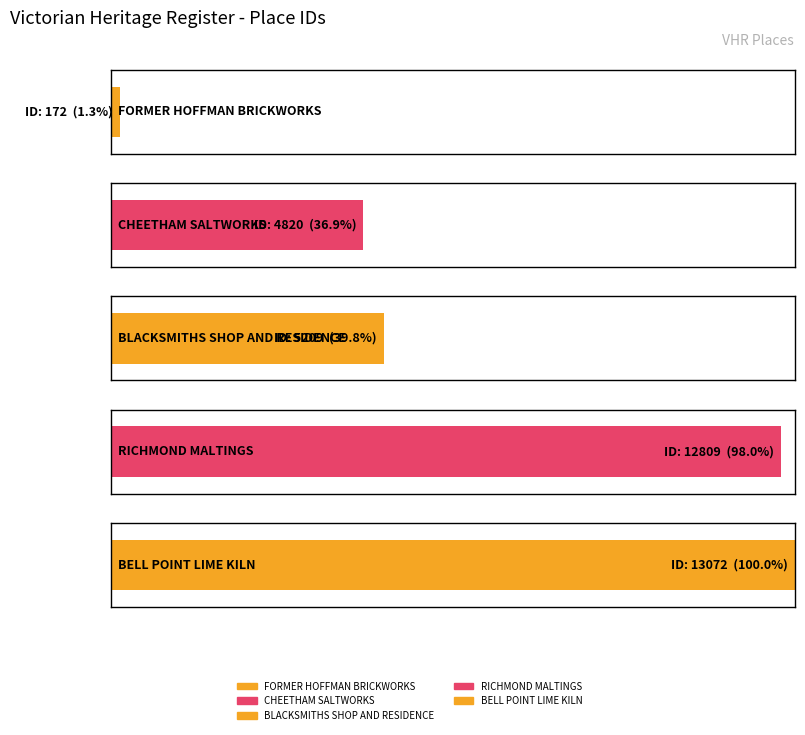

The chart shows a value of 5209 at BLACKSMITHS SHOP AND RESIDENCE. True or false?

True